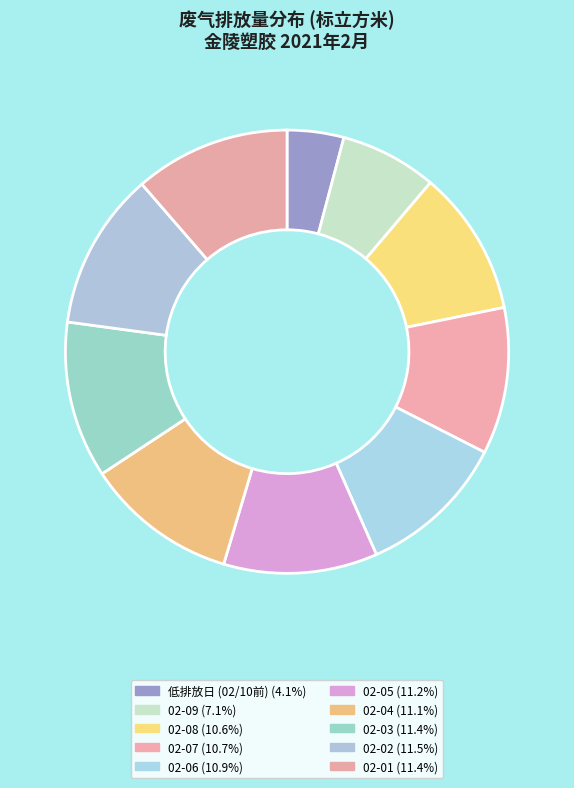

Is there a majority slice in this chart?

No